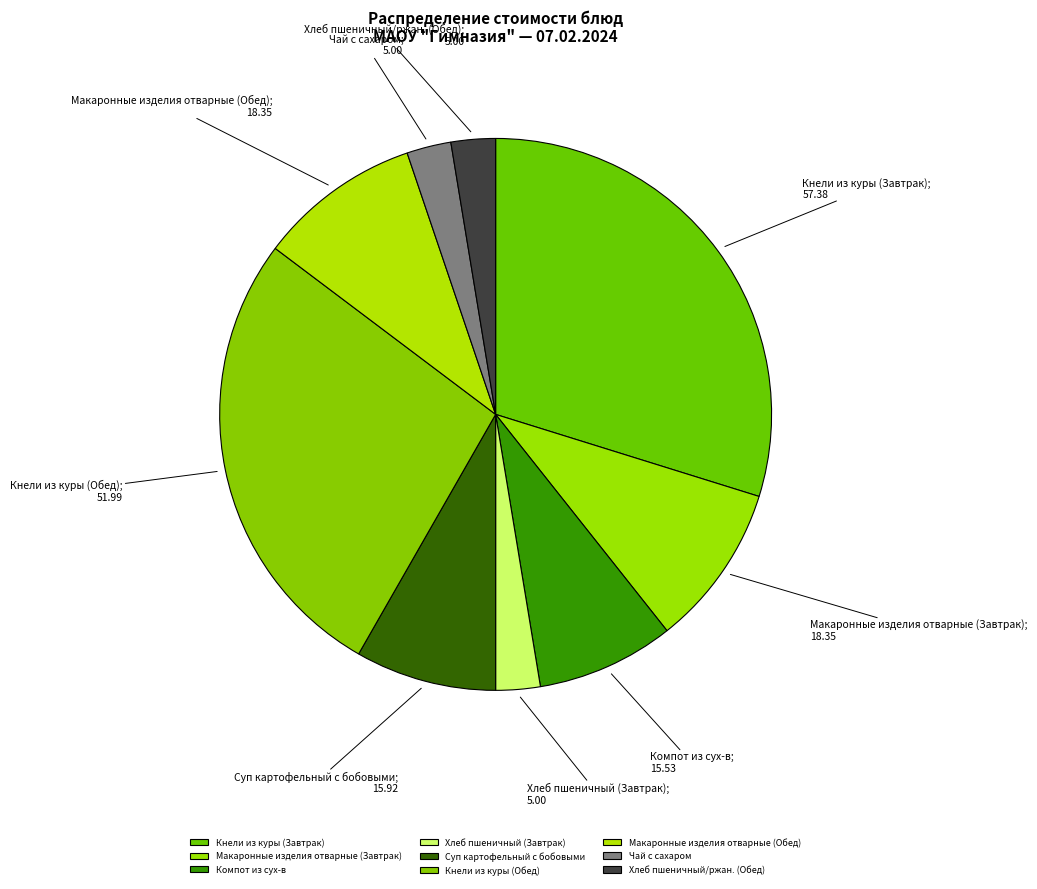

Which slice is the largest?

Кнели из куры (Завтрак)